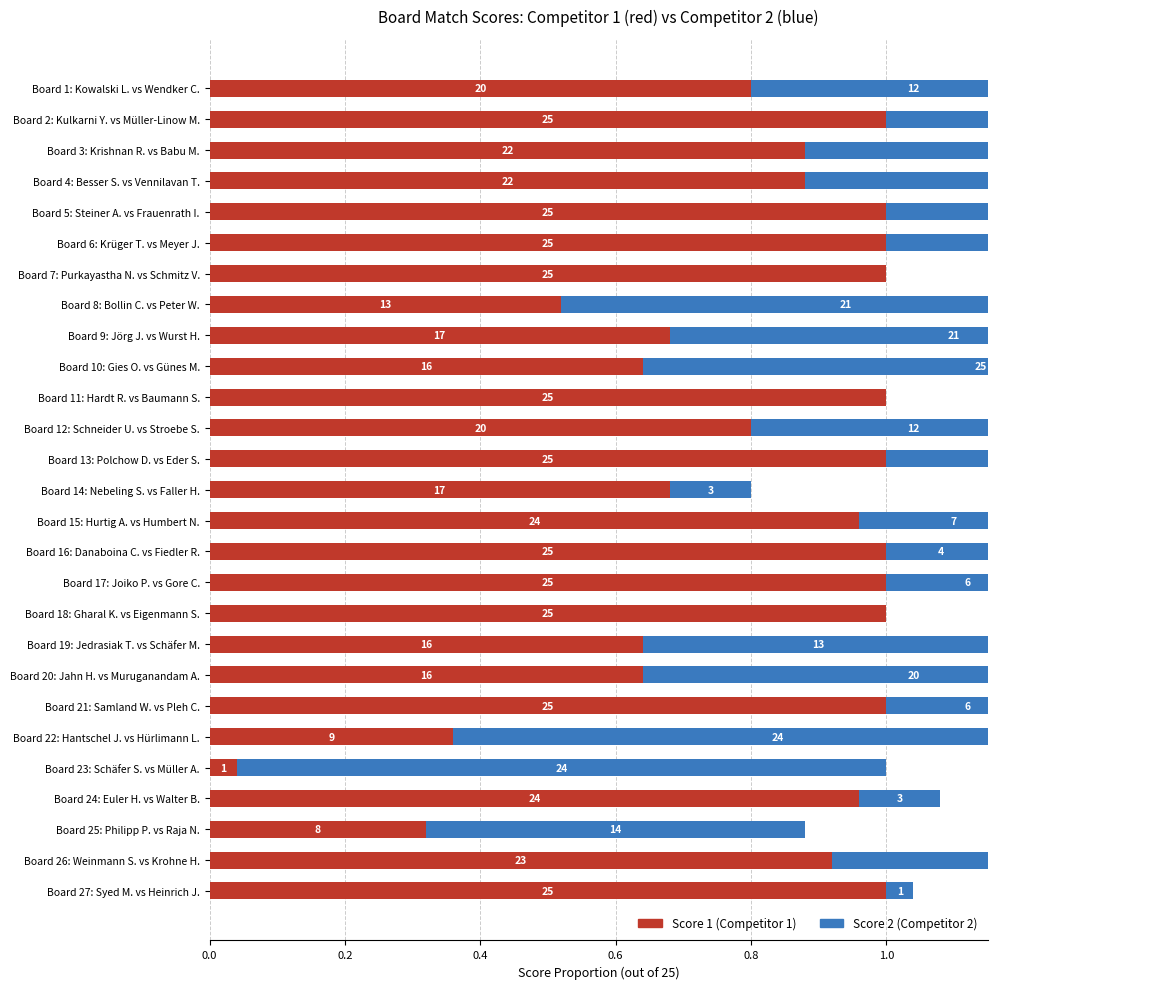

Reading left to right, extract all data points from this chart.

Score 1: 0.8	1.0	0.9	0.9	1.0	1.0	1.0	0.5	0.7	0.6	1.0	0.8	1.0	0.7	1.0	1.0	1.0	1.0	0.6	0.6	1.0	0.4	0.0	1.0	0.3	0.9	1.0
Score 2: 0.5	0.6	0.7	1.0	0.3	0.6	0.0	0.8	0.8	1.0	0.0	0.5	0.4	0.1	0.3	0.2	0.2	0.0	0.5	0.8	0.2	1.0	1.0	0.1	0.6	0.5	0.0